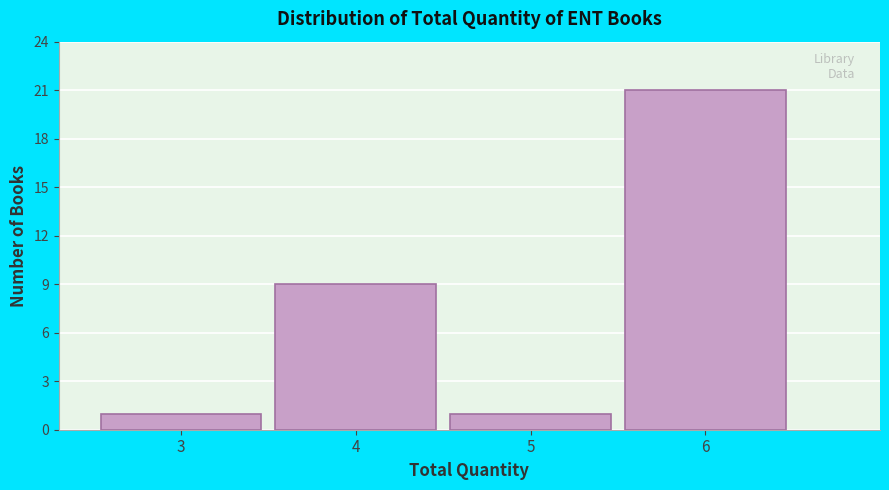

Reading right to left, what are all the values shown in this chart?

21	1	9	1